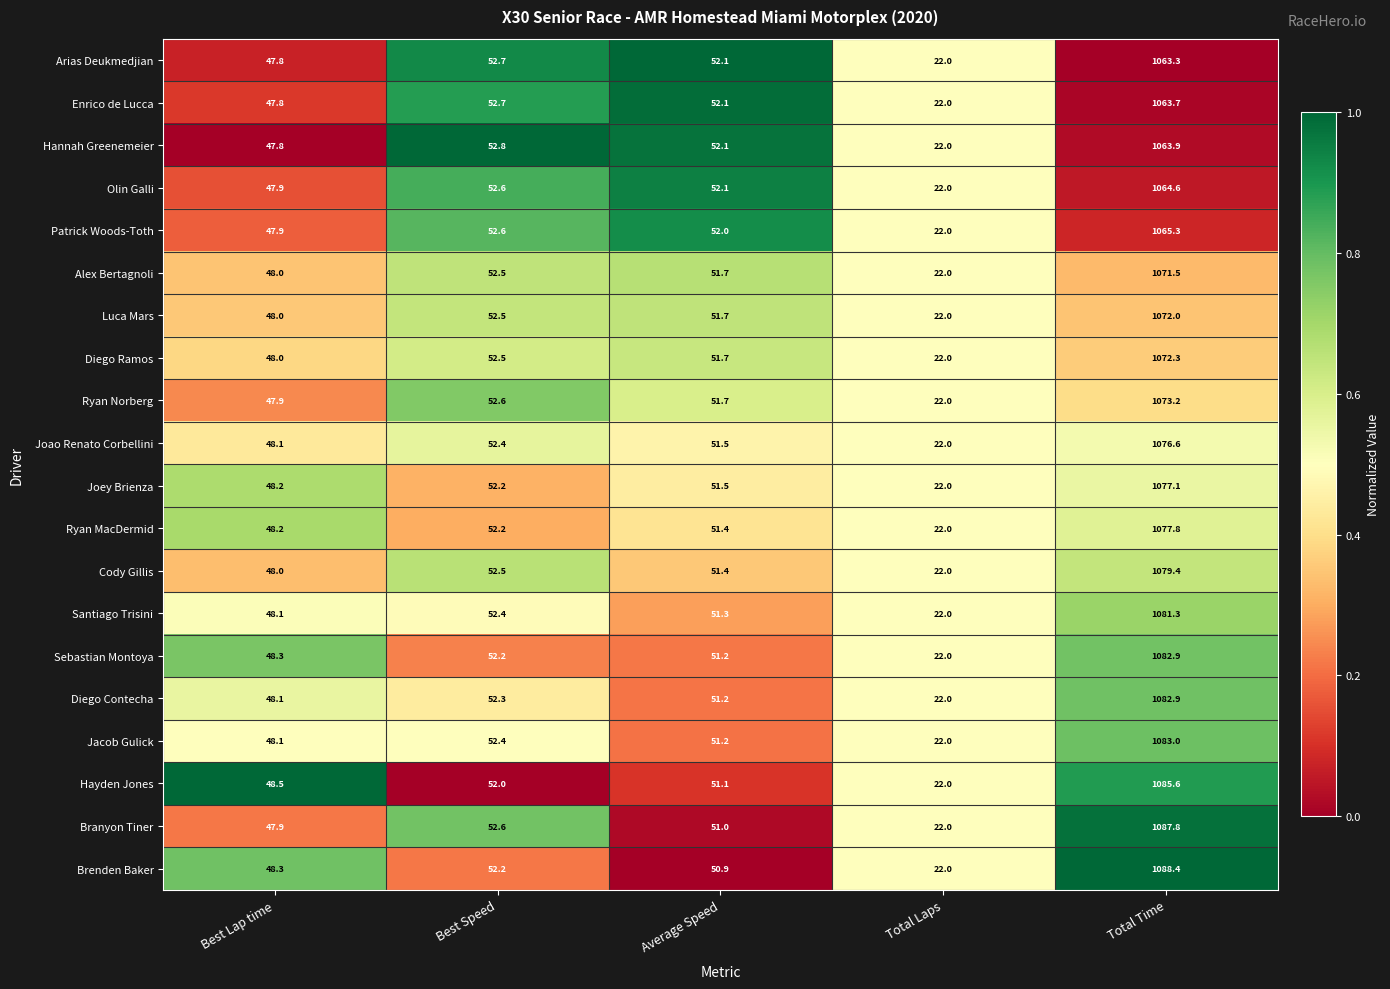

What is the sum of the Joao Renato Corbellini values at Total Laps and Best Lap time?

70.1